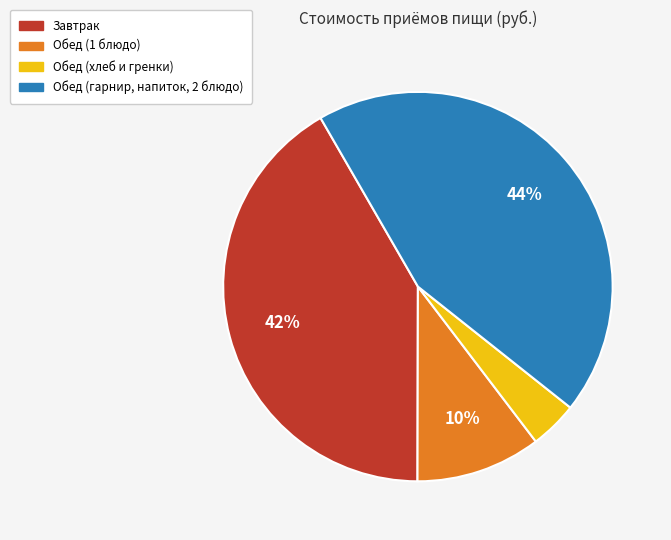

Is there a majority slice in this chart?

No